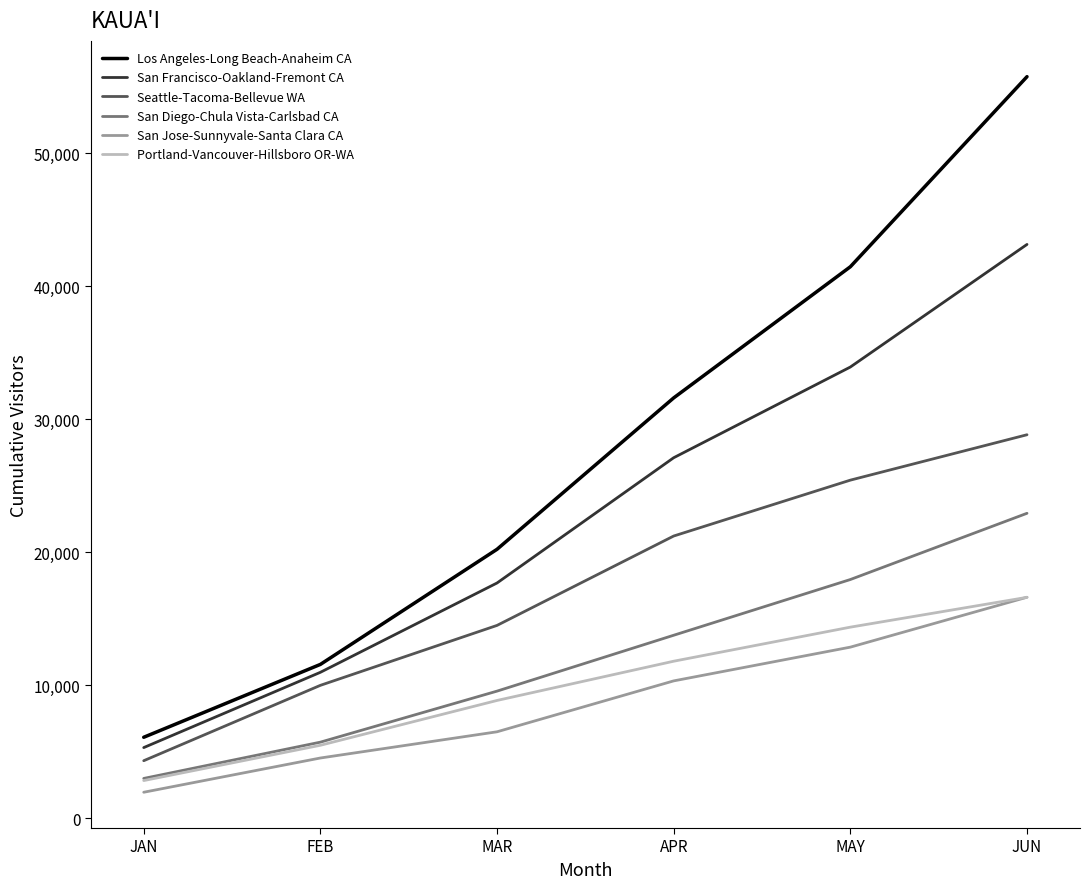

How many lines are shown in the chart?

6